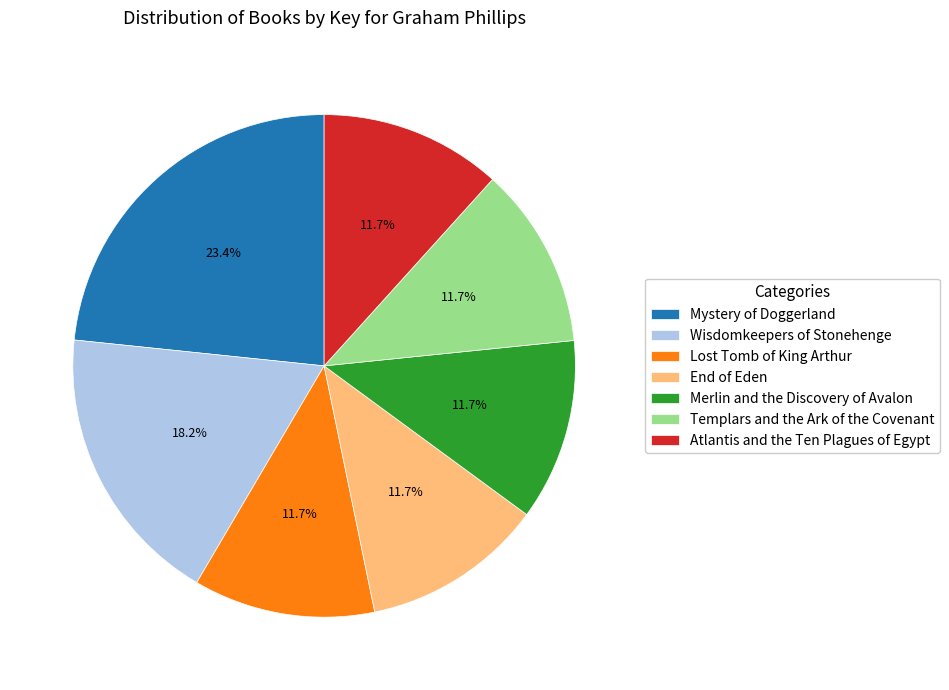

Does Mystery of Doggerland represent more than half of the total?

No